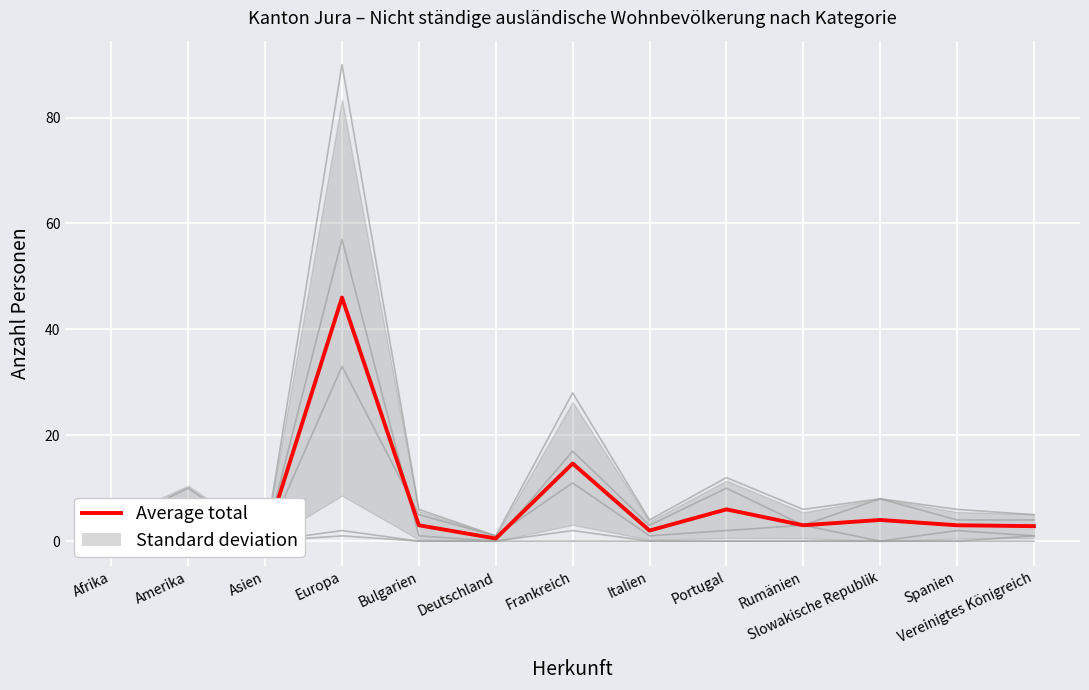

At which label does Kurzaufenthalter <=4 Total reach its peak?

Amerika